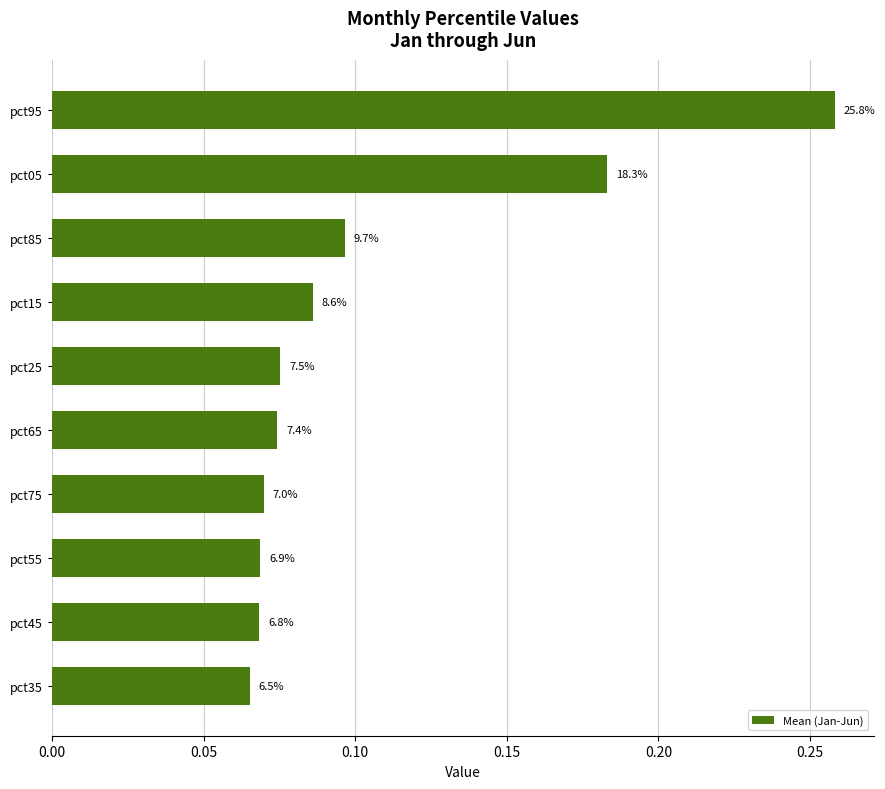

What is the greatest value displayed?

0.3